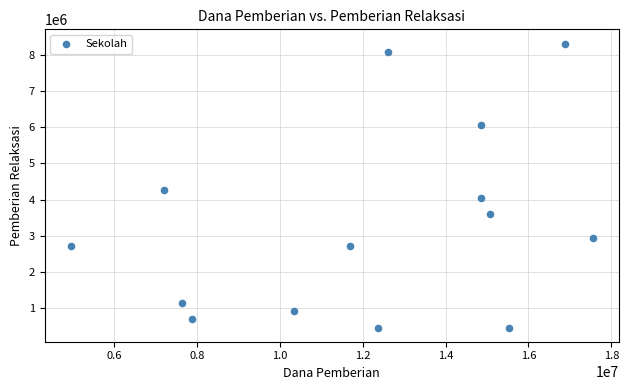

What is the range of Y values (max minus min)?

7875000